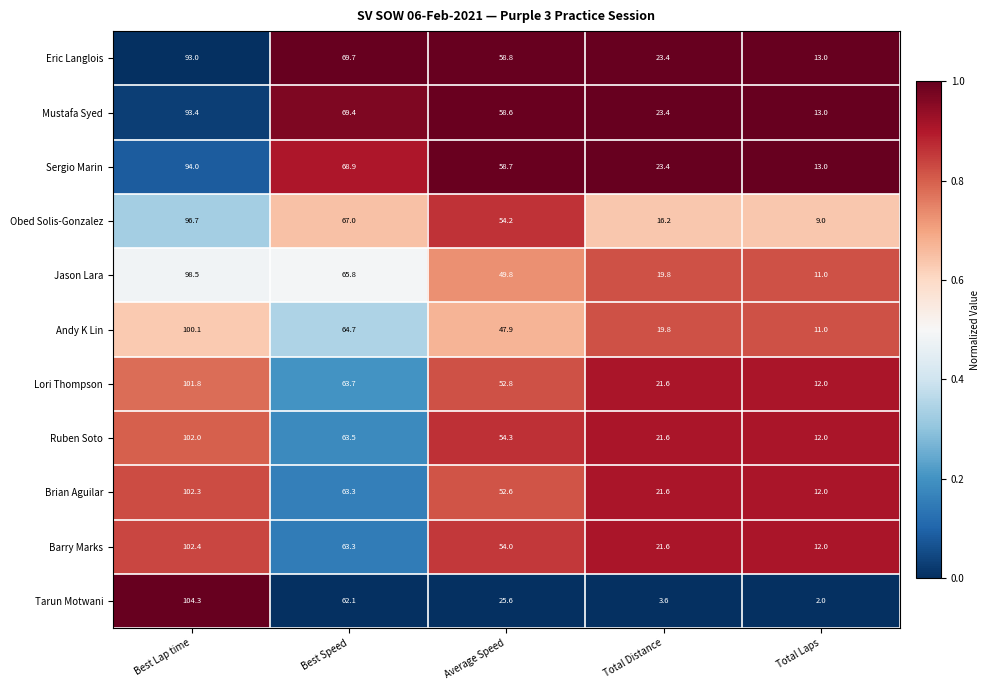

What is the average value of the Ruben Soto series?

50.7